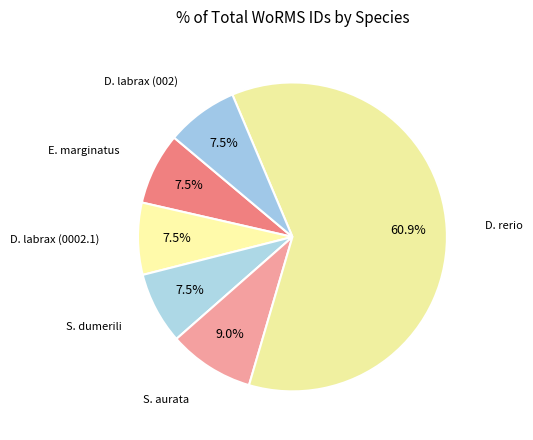

Which category accounts for the majority?

Danio rerio